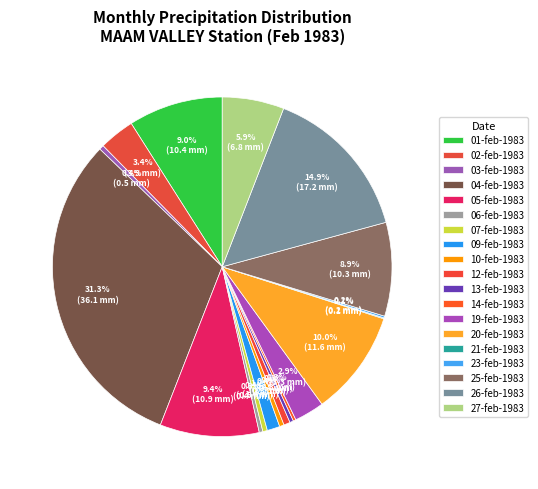

What portion of the pie excludes 01-feb-1983?

91.0%